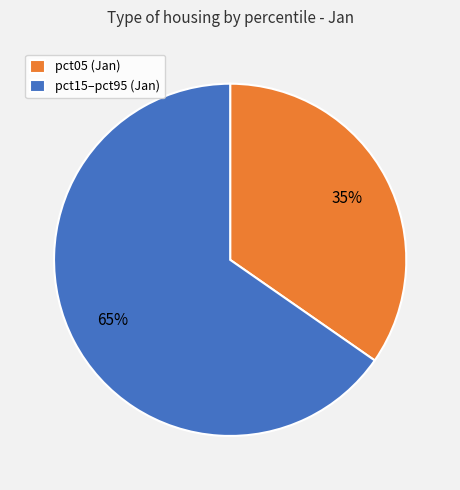

To the nearest percent, what is the combined percentage of pct15–pct95 (Jan) and pct05 (Jan)?

100%